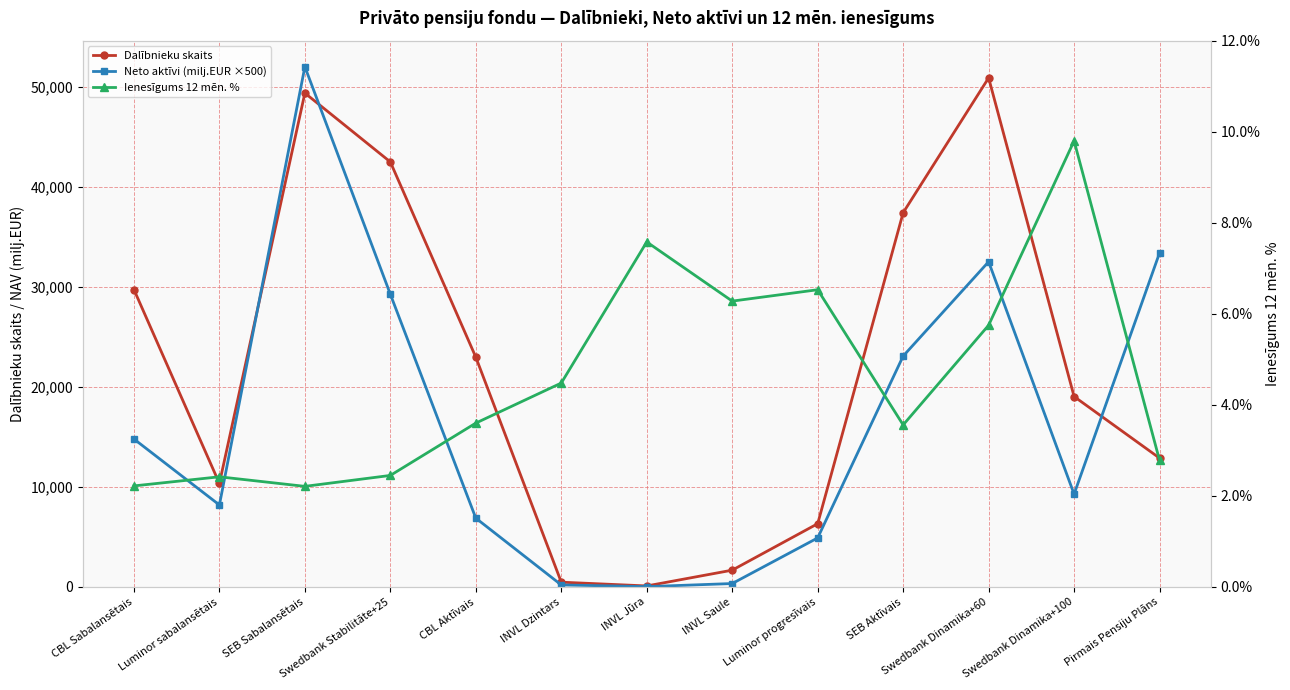

Which label corresponds to the largest value in the chart?

SEB Sabalansētais